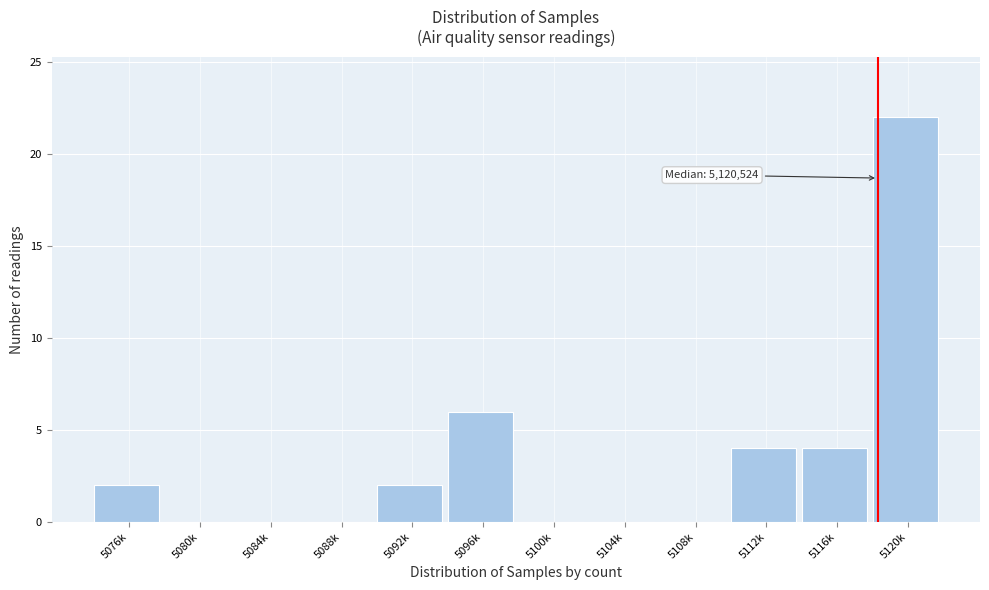

Reading left to right, what are all the values shown in this chart?

5076k=2	5080k=0	5084k=0	5088k=0	5092k=2	5096k=6	5100k=0	5104k=0	5108k=0	5112k=4	5116k=4	5120k=22